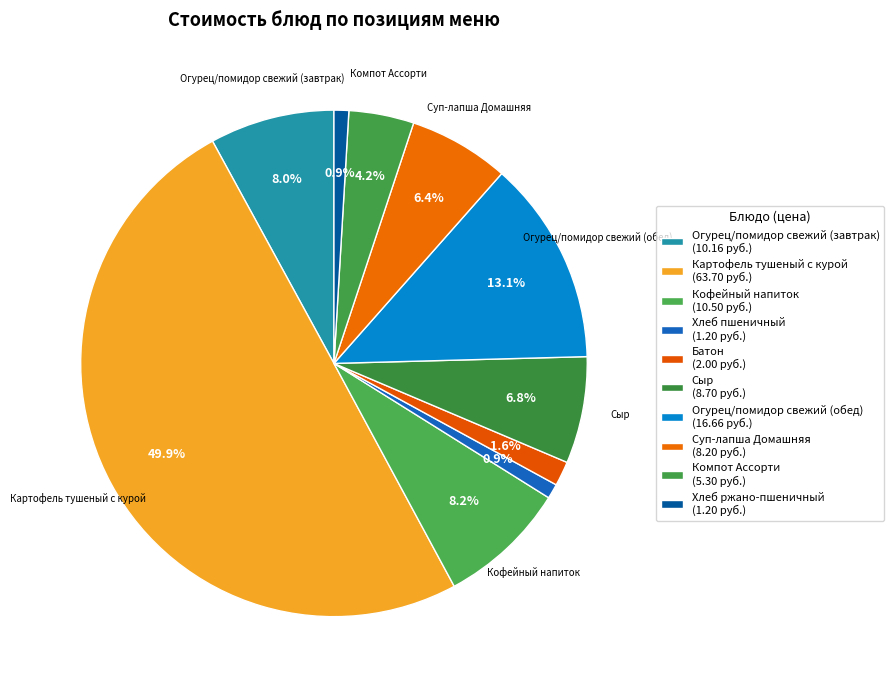

Count the number of slices in the pie.

10